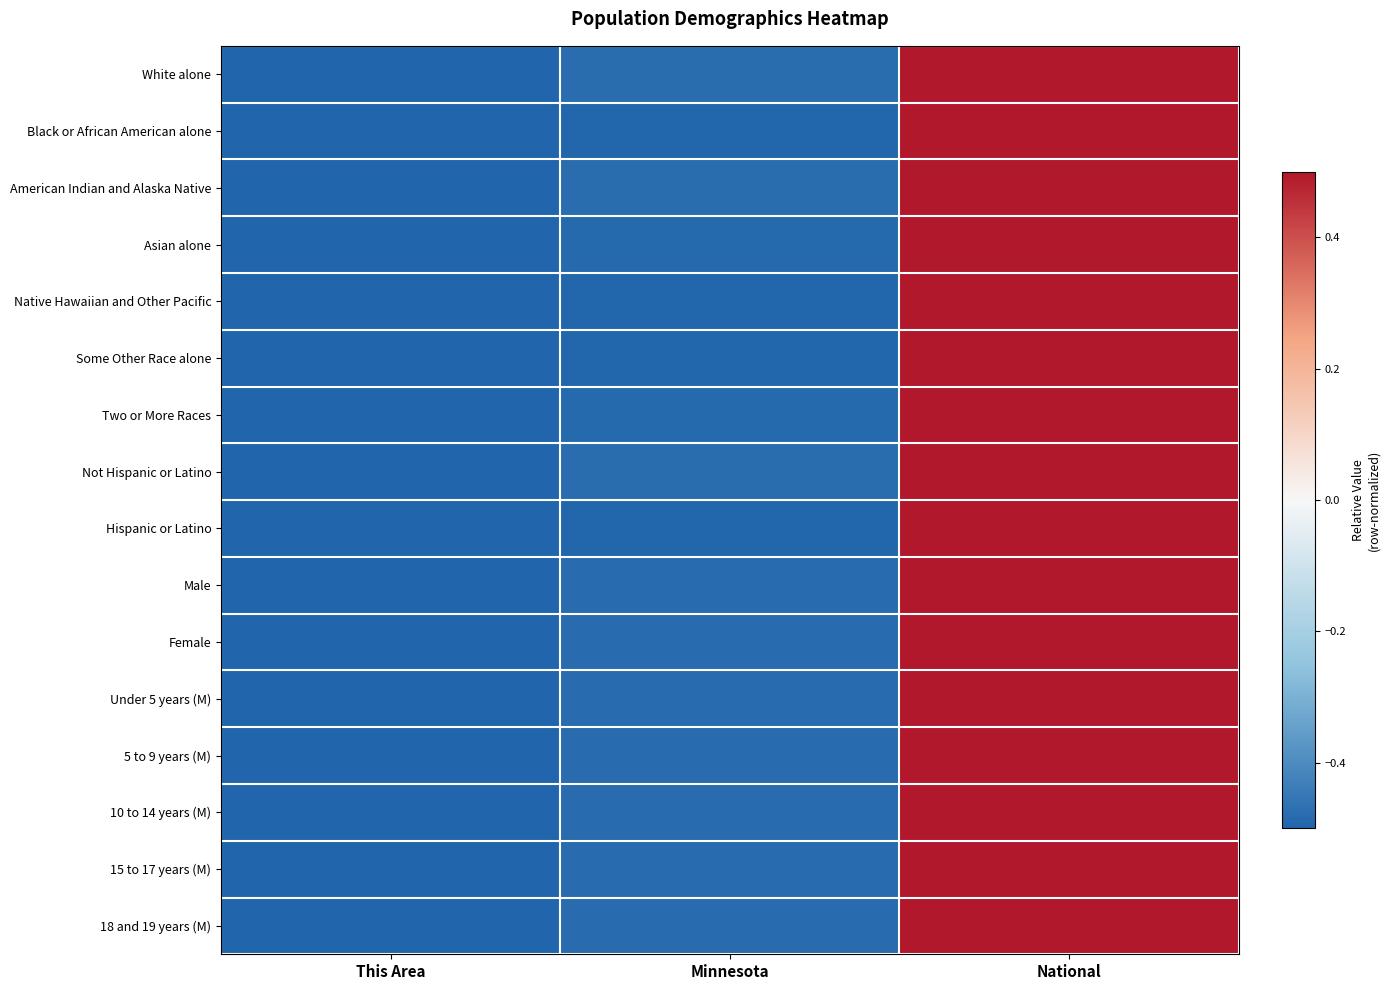

Reading left to right, list all the values displayed in this chart.

White alone: This Area=-0.5	Minnesota=-0.5	National=0.5
Black or African American alone: This Area=-0.5	Minnesota=-0.5	National=0.5
American Indian and Alaska Native: This Area=-0.5	Minnesota=-0.5	National=0.5
Asian alone: This Area=-0.5	Minnesota=-0.5	National=0.5
Native Hawaiian and Other Pacific: This Area=-0.5	Minnesota=-0.5	National=0.5
Some Other Race alone: This Area=-0.5	Minnesota=-0.5	National=0.5
Two or More Races: This Area=-0.5	Minnesota=-0.5	National=0.5
Not Hispanic or Latino: This Area=-0.5	Minnesota=-0.5	National=0.5
Hispanic or Latino: This Area=-0.5	Minnesota=-0.5	National=0.5
Male: This Area=-0.5	Minnesota=-0.5	National=0.5
Female: This Area=-0.5	Minnesota=-0.5	National=0.5
Under 5 years (M): This Area=-0.5	Minnesota=-0.5	National=0.5
5 to 9 years (M): This Area=-0.5	Minnesota=-0.5	National=0.5
10 to 14 years (M): This Area=-0.5	Minnesota=-0.5	National=0.5
15 to 17 years (M): This Area=-0.5	Minnesota=-0.5	National=0.5
18 and 19 years (M): This Area=-0.5	Minnesota=-0.5	National=0.5